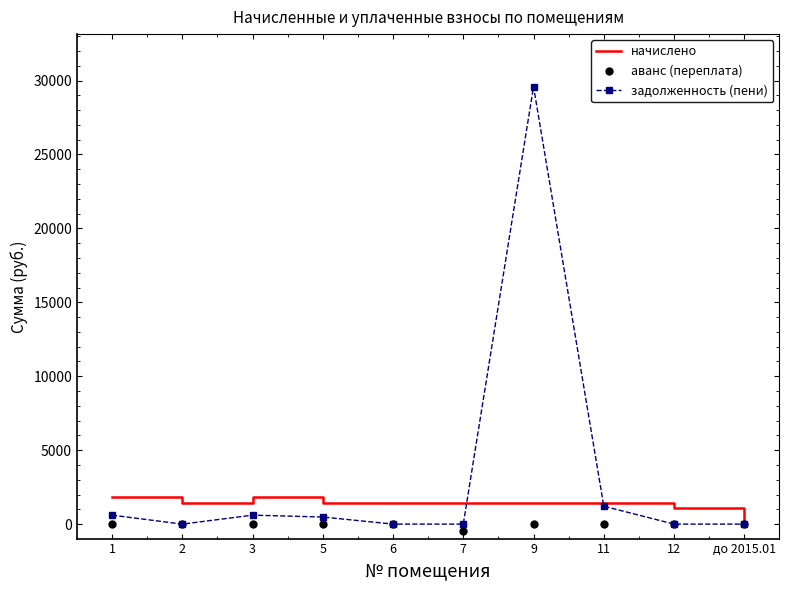

List the series in order of their overall mean, highest first.

задолженность (пени), начислено, аванс (переплата)